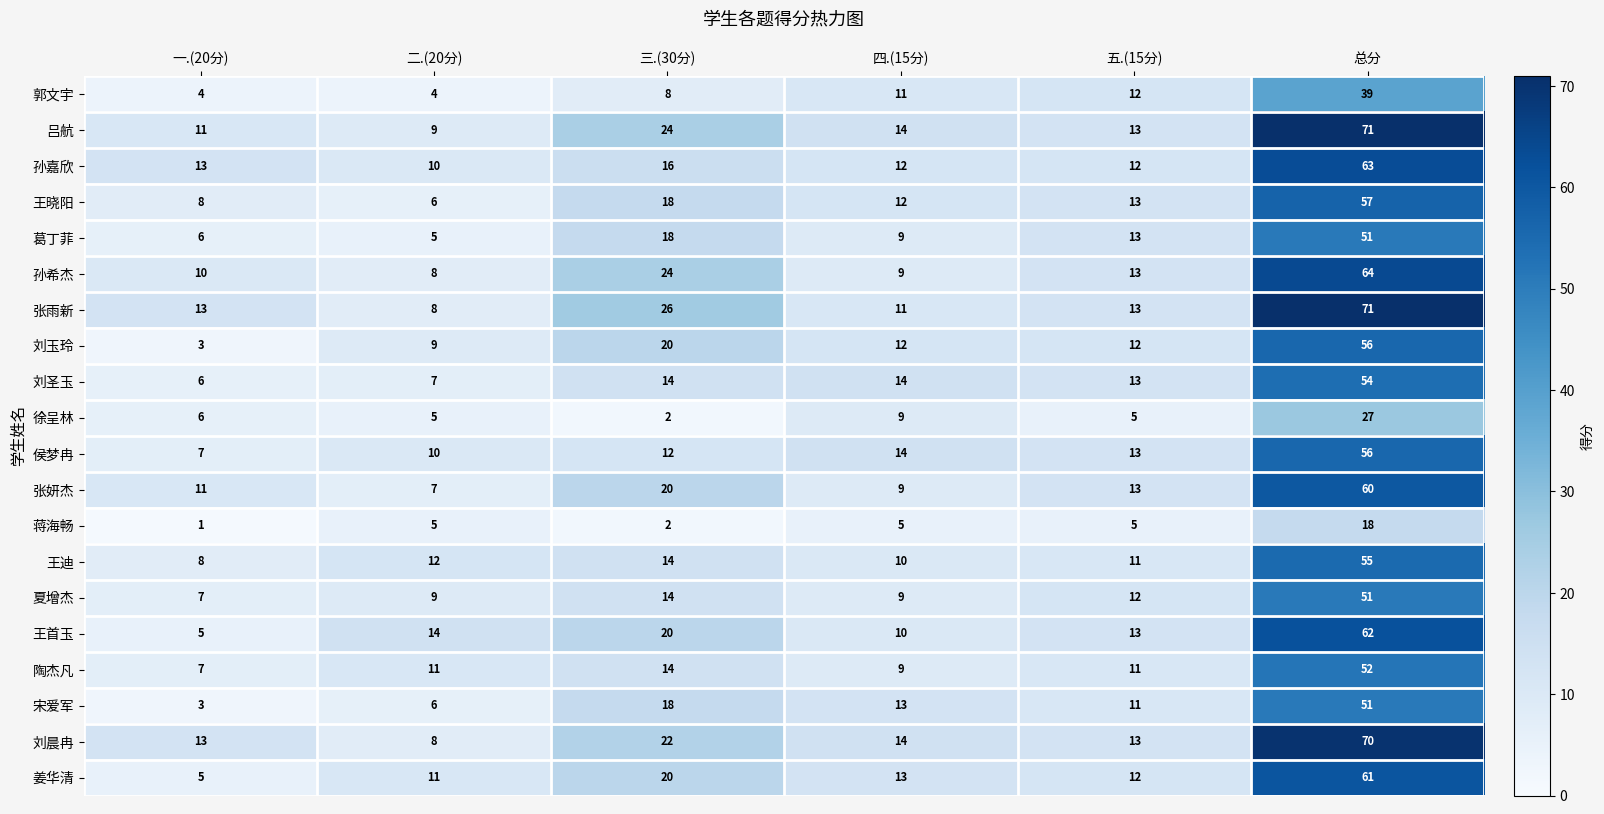

At which label does 孙希杰 first exceed 13?

三.(30分)